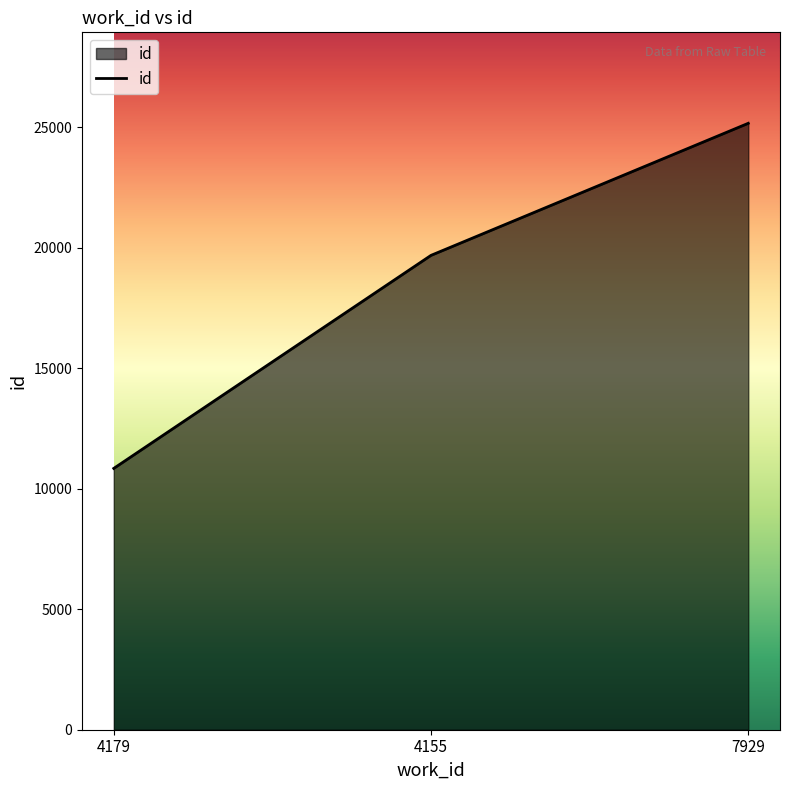

What is the sum of the values at 7929 and 4155?

44832